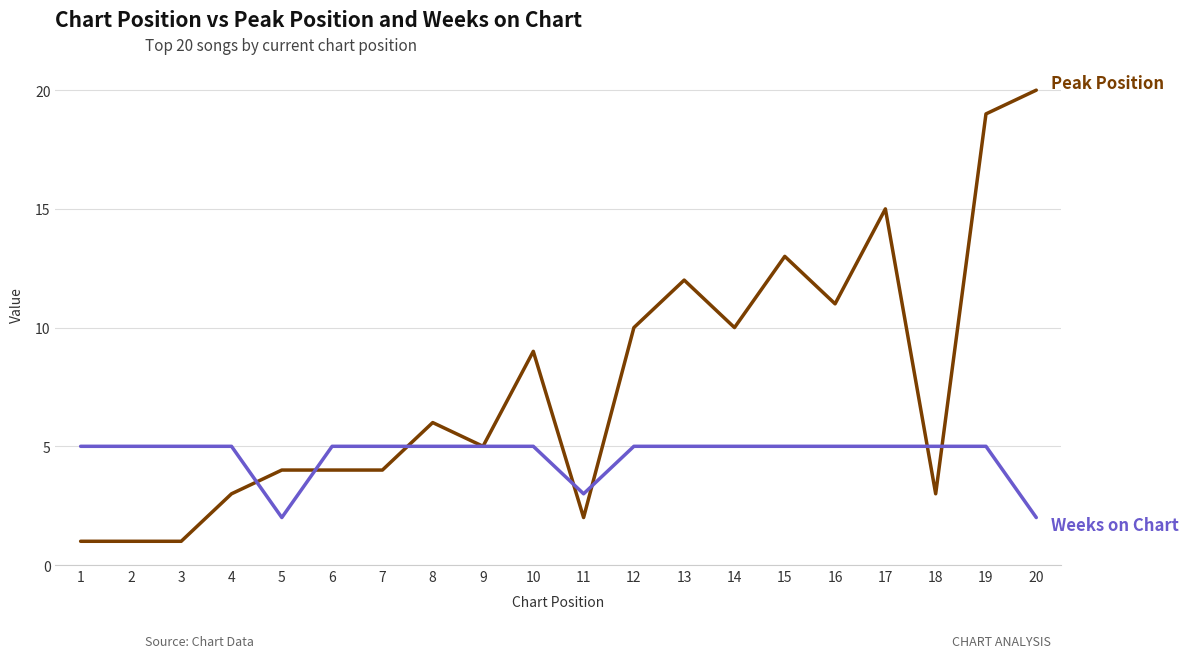

At which category is the sum across all series the highest?

19